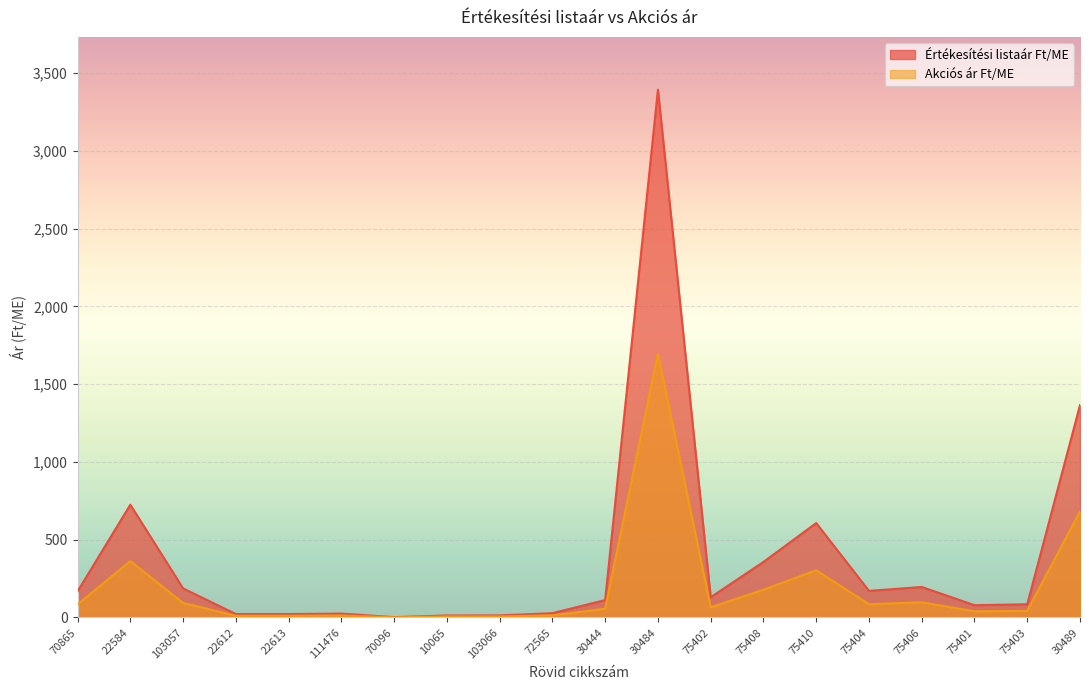

True or false: Értékesítési listaár Ft/ME and Akciós ár Ft/ME intersect in this chart.

False